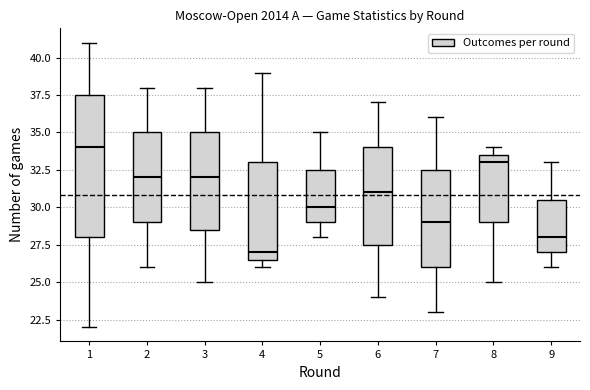

Reading left to right, read every box against the y-axis: the position of its median line, the range the box covers, and the ends of its whiskers. The values are not printed on the chart, so give them approximately, as read against the axis.

1: median 34.0, box 28.0 to 37.5, whiskers 22.0 to 41.0
2: median 32.0, box 29.0 to 35.0, whiskers 26.0 to 38.0
3: median 32.0, box 28.5 to 35.0, whiskers 25.0 to 38.0
4: median 27.0, box 26.5 to 33.0, whiskers 26.0 to 39.0
5: median 30.0, box 29.0 to 32.5, whiskers 28.0 to 35.0
6: median 31.0, box 27.5 to 34.0, whiskers 24.0 to 37.0
7: median 29.0, box 26.0 to 32.5, whiskers 23.0 to 36.0
8: median 33.0, box 29.0 to 33.5, whiskers 25.0 to 34.0
9: median 28.0, box 27.0 to 30.5, whiskers 26.0 to 33.0